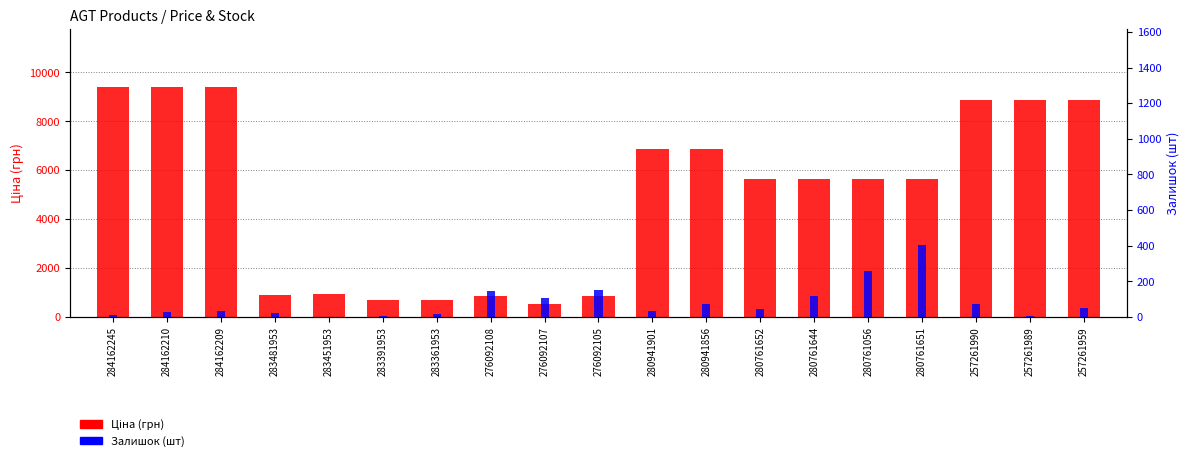

Count the number of data series in this chart.

2